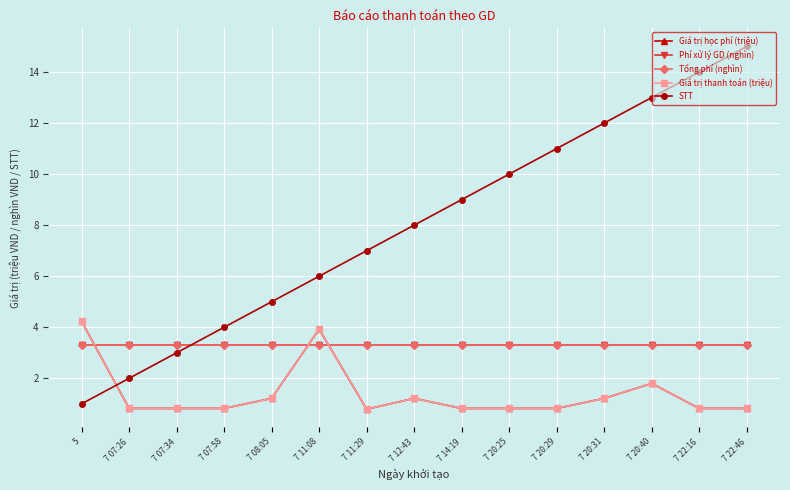

Which has a higher value, 7 20:29 or 5?

5